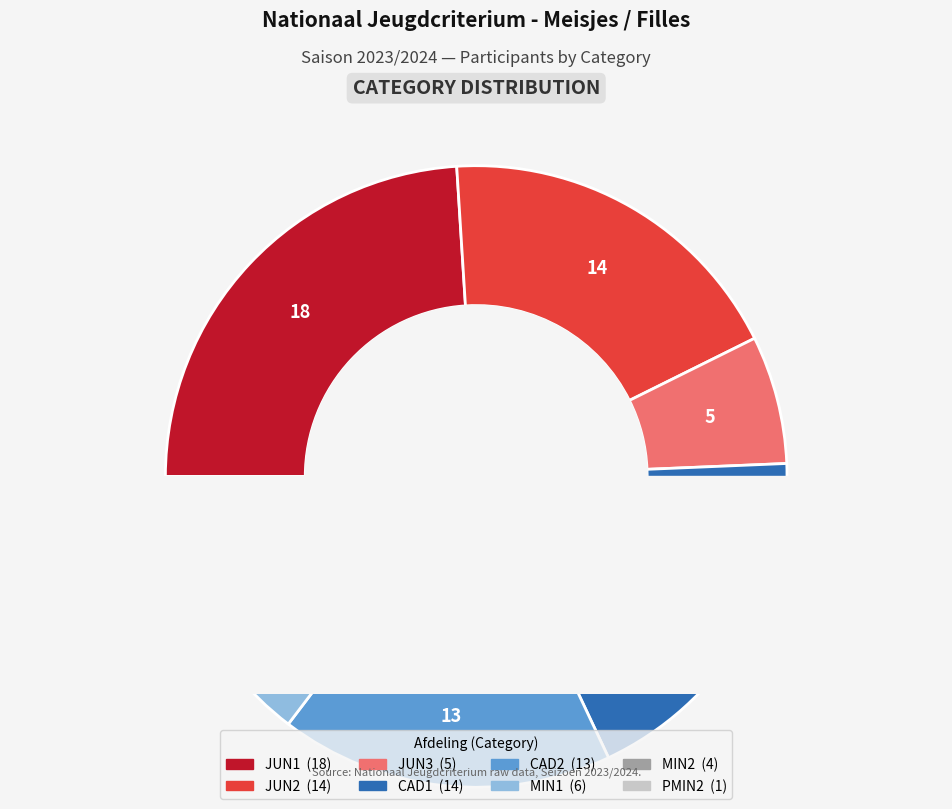

Which has a higher value, CAD2 or JUN2?

JUN2